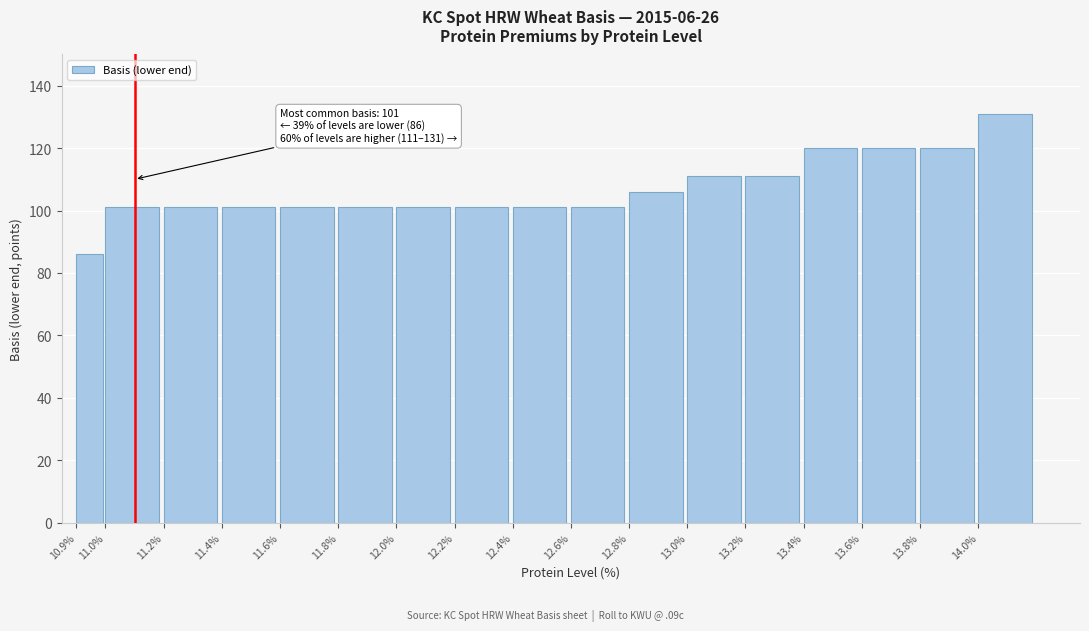

Reading left to right, extract all data points from this chart.

10.9%=86	11.0%=101	11.2%=101	11.4%=101	11.6%=101	11.8%=101	12.0%=101	12.2%=101	12.4%=101	12.6%=101	12.8%=106	13.0%=111	13.2%=111	13.4%=120	13.6%=120	13.8%=120	14.0%=131